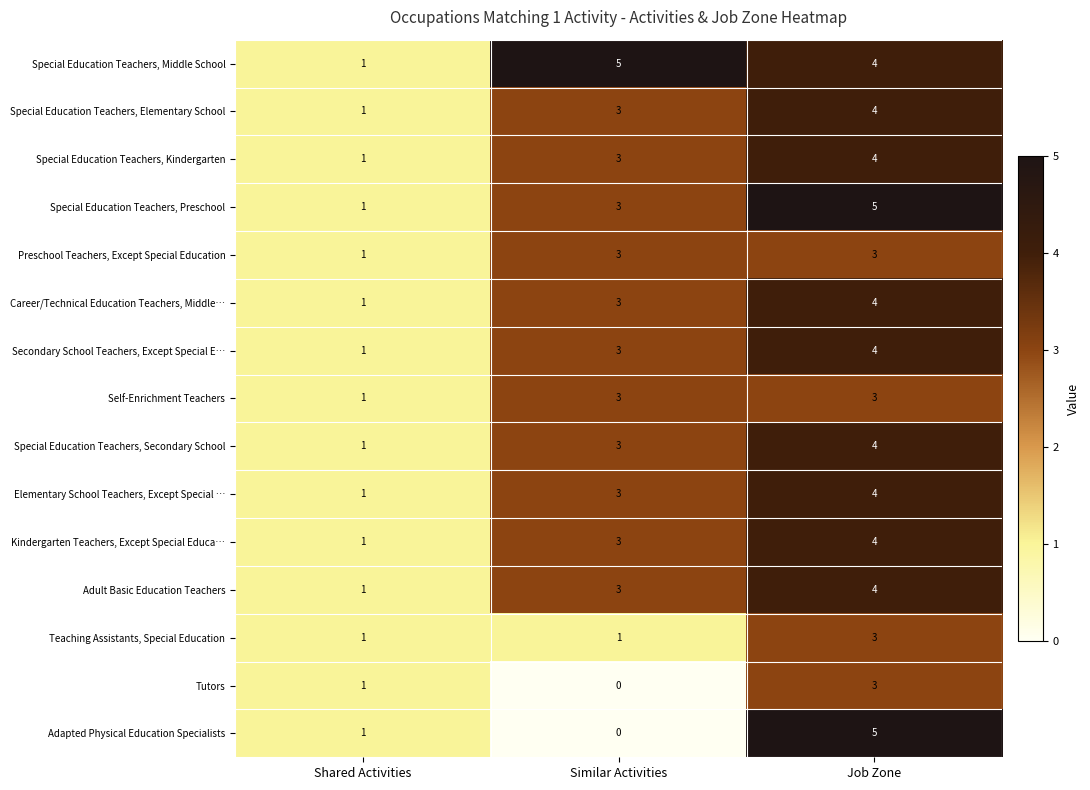

At which category is the sum across all series the highest?

Job Zone